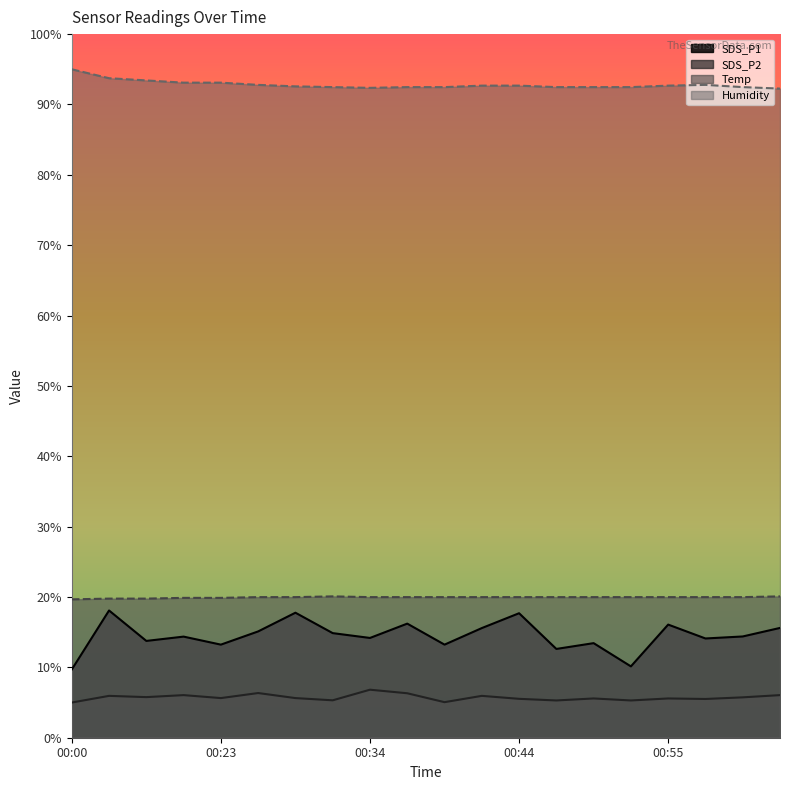

Where is the first local maximum for Temp?

00:31